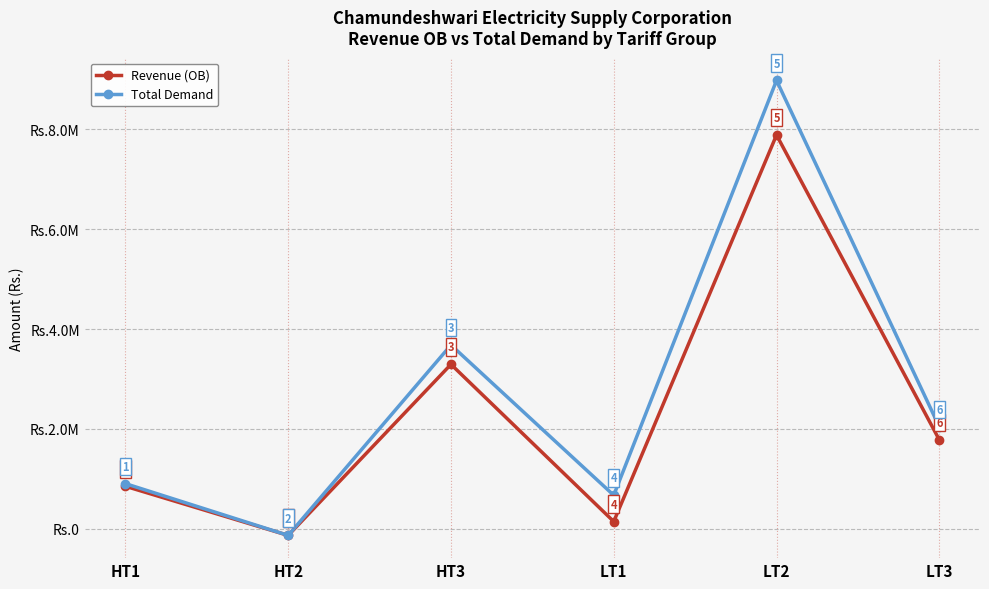

Is it true that Total Demand equals 4454451.9 at LT2?

False